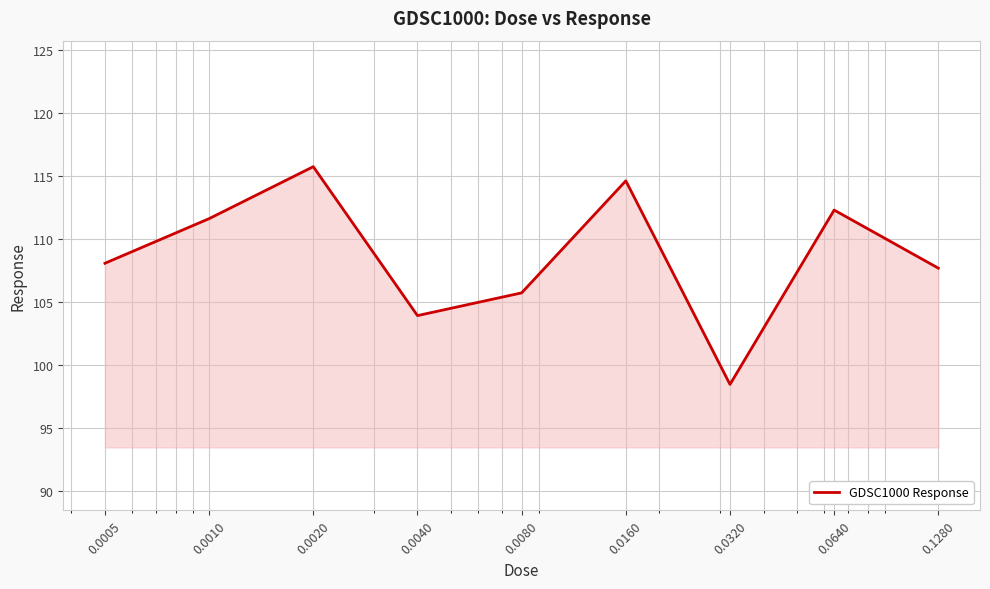

What is the minimum value shown in the chart?

98.5